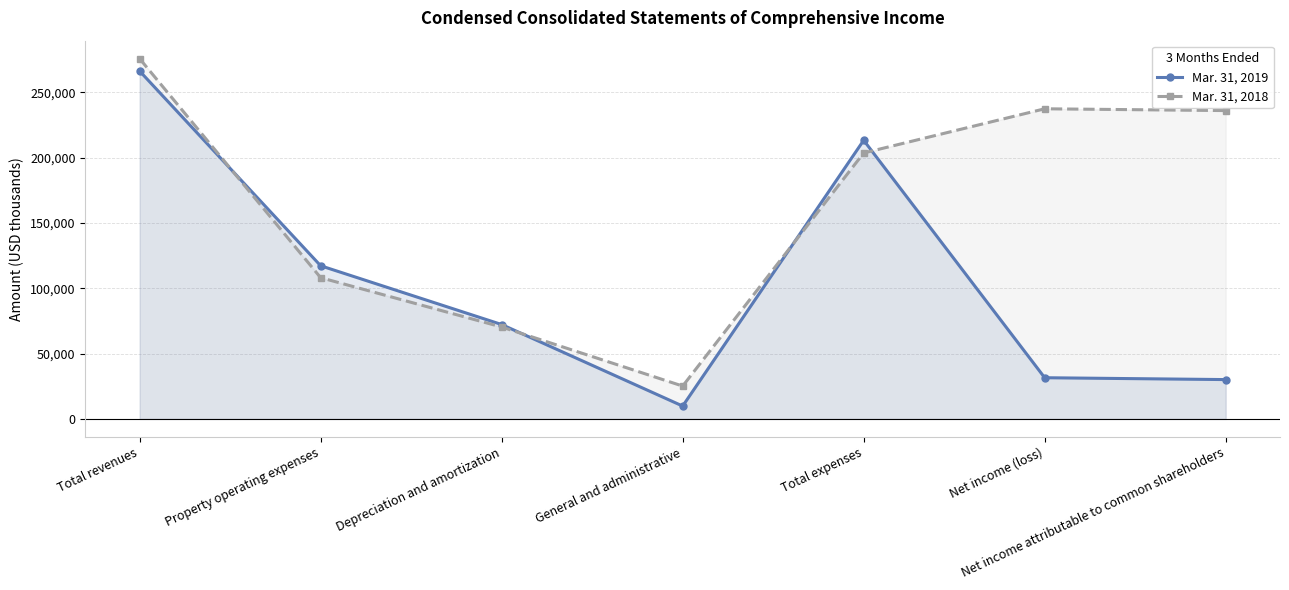

Rank the series by their maximum value, from highest to lowest.

Mar. 31, 2018, Mar. 31, 2019